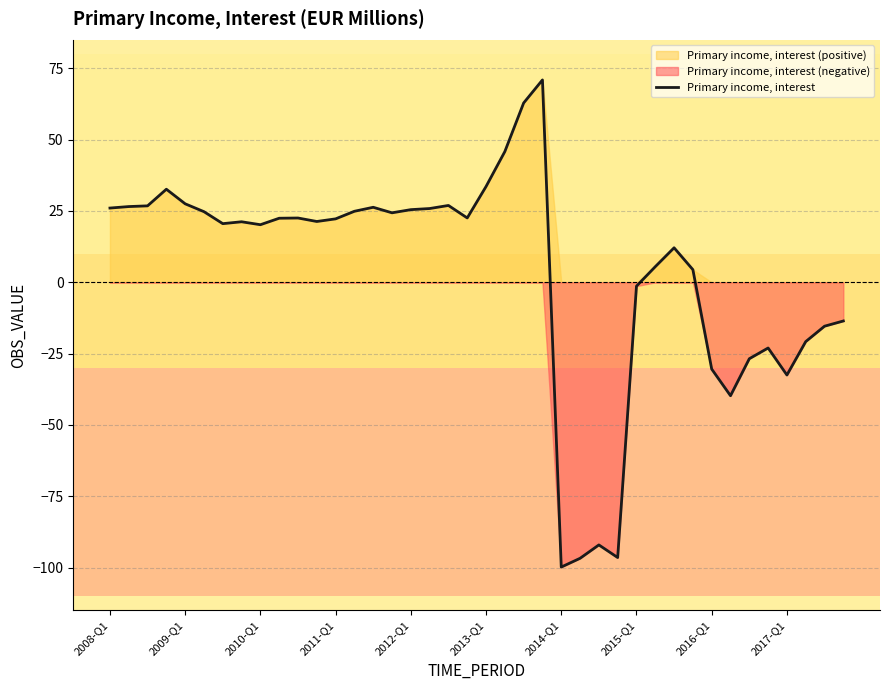

Where does the data first go above 22?

2008-Q1